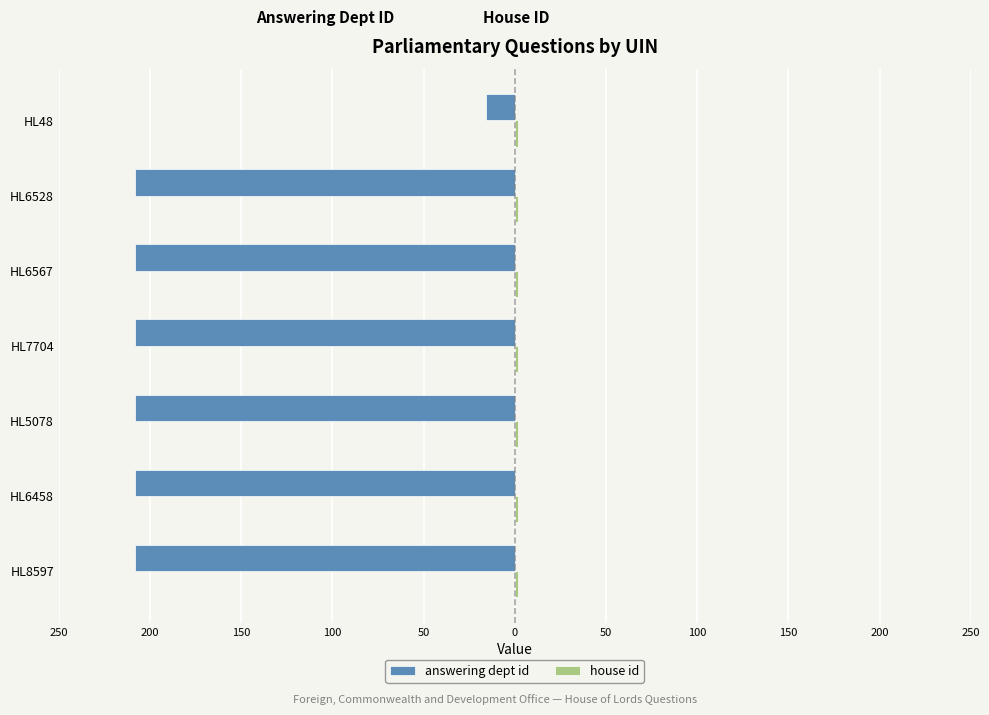

How many distinct data groups are displayed?

2